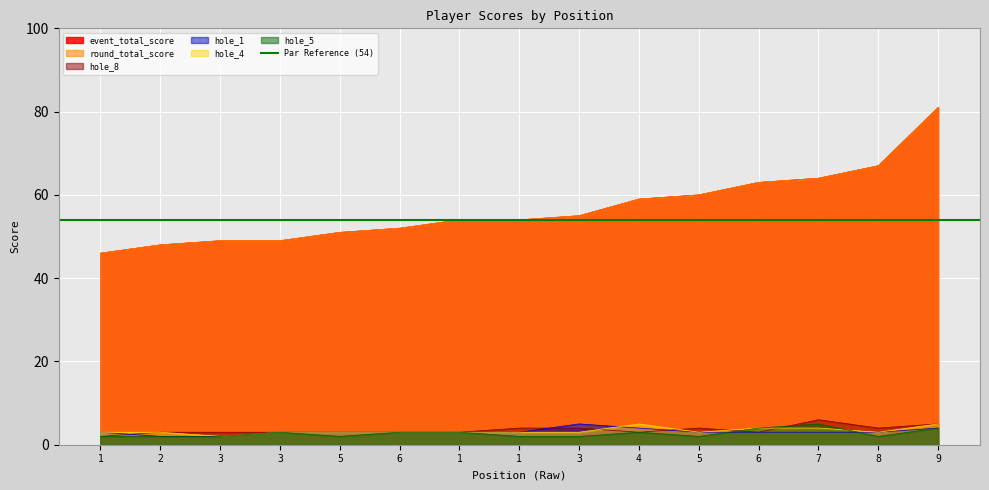

What value does the hole_1 series have at 6?

3